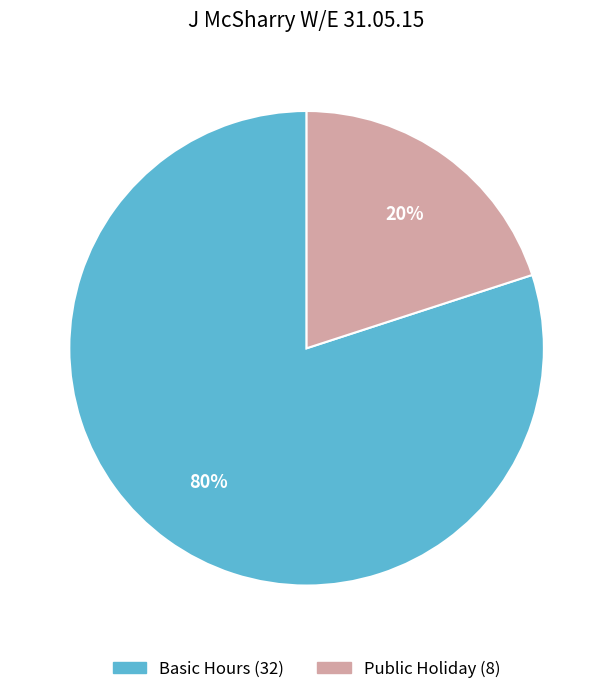

To the nearest percent, what is the average slice percentage?

50%